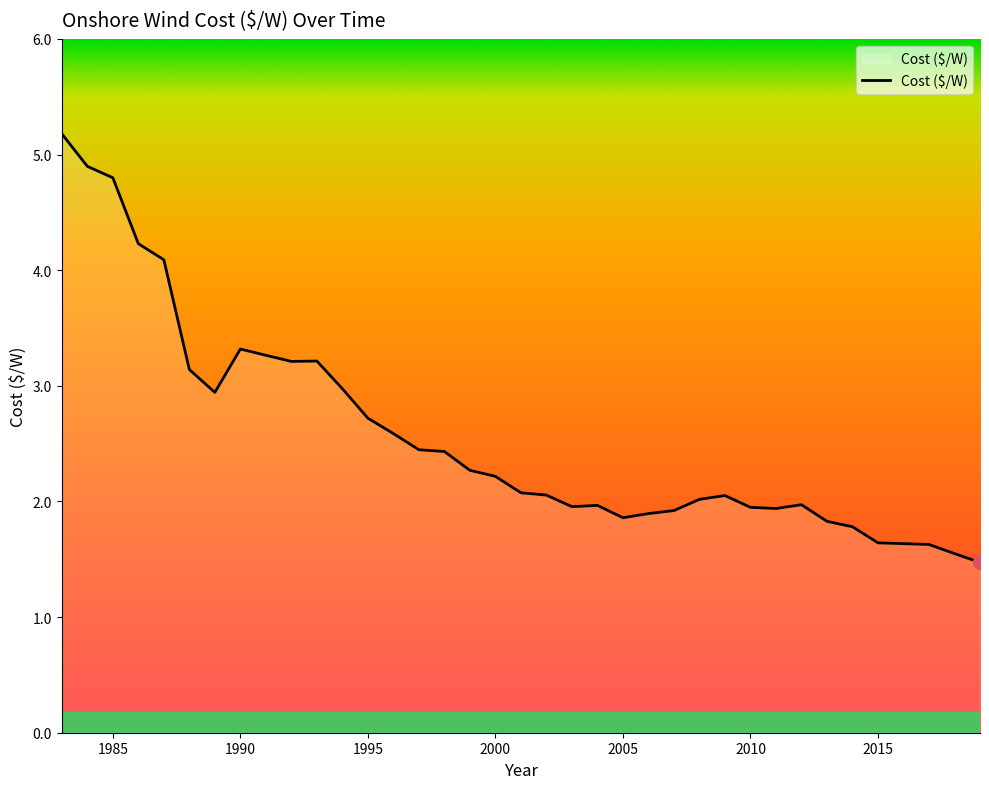

What is the smallest value displayed?

1.5